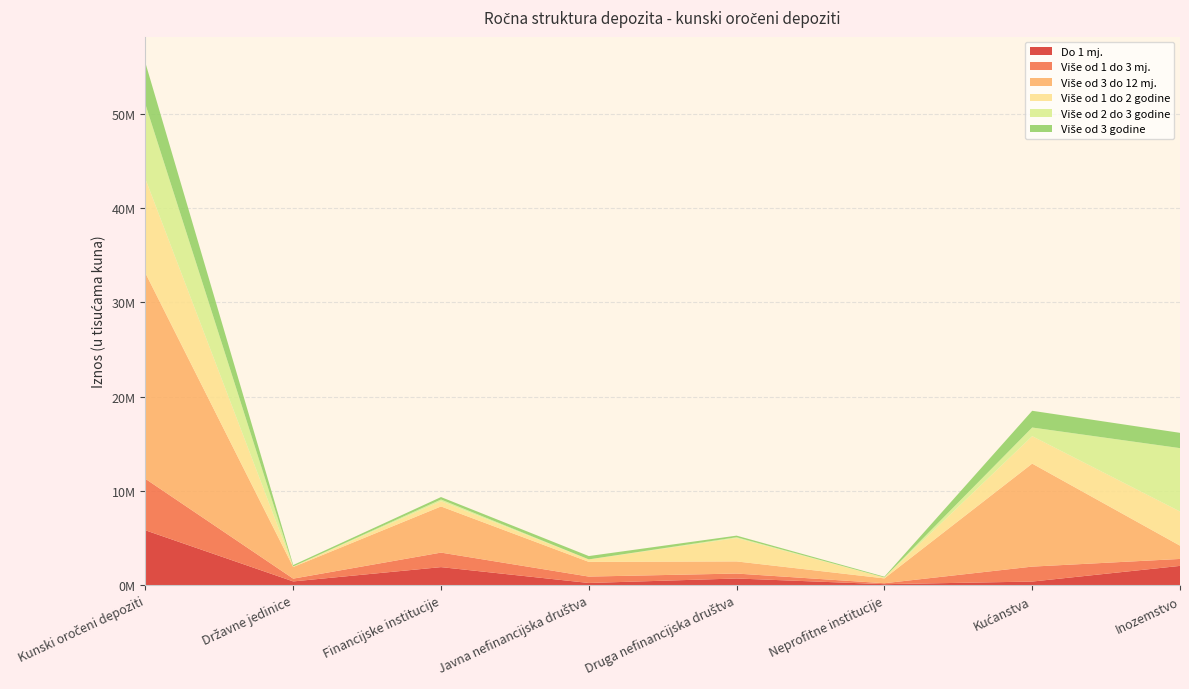

Reading left to right, what are all the values shown in this chart?

Do 1 mj.: Kunski oročeni depoziti=5824659	Državne jedinice=403601	Financijske institucije=1919906	Javna nefinancijska društva=238994	Druga nefinancijska društva=713337	Neprofitne institucije=110880	Kućanstva=388194	Inozemstvo=2049747
Više od 1 do 3 mj.: Kunski oročeni depoziti=5458166	Državne jedinice=294694	Financijske institucije=1539119	Javna nefinancijska društva=677258	Druga nefinancijska društva=524904	Neprofitne institucije=99936	Kućanstva=1584965	Inozemstvo=737290
Više od 3 do 12 mj.: Kunski oročeni depoziti=21817188	Državne jedinice=1232411	Financijske institucije=4895147	Javna nefinancijska društva=1559686	Druga nefinancijska društva=1285211	Neprofitne institucije=513075	Kućanstva=10923507	Inozemstvo=1408151
Više od 1 do 2 godine: Kunski oročeni depoziti=9985145	Državne jedinice=56810	Financijske institucije=559795	Javna nefinancijska društva=263225	Druga nefinancijska društva=2475752	Neprofitne institucije=94930	Kućanstva=2911519	Inozemstvo=3623114
Više od 2 do 3 godine: Kunski oročeni depoziti=7916677	Državne jedinice=2204	Financijske institucije=178043	Javna nefinancijska društva=1956	Druga nefinancijska društva=90945	Neprofitne institucije=6819	Kućanstva=916748	Inozemstvo=6719962
Više od 3 godine: Kunski oročeni depoziti=4400367	Državne jedinice=149531	Financijske institucije=257107	Javna nefinancijska društva=351461	Druga nefinancijska društva=168154	Neprofitne institucije=77753	Kućanstva=1774557	Inozemstvo=1621804